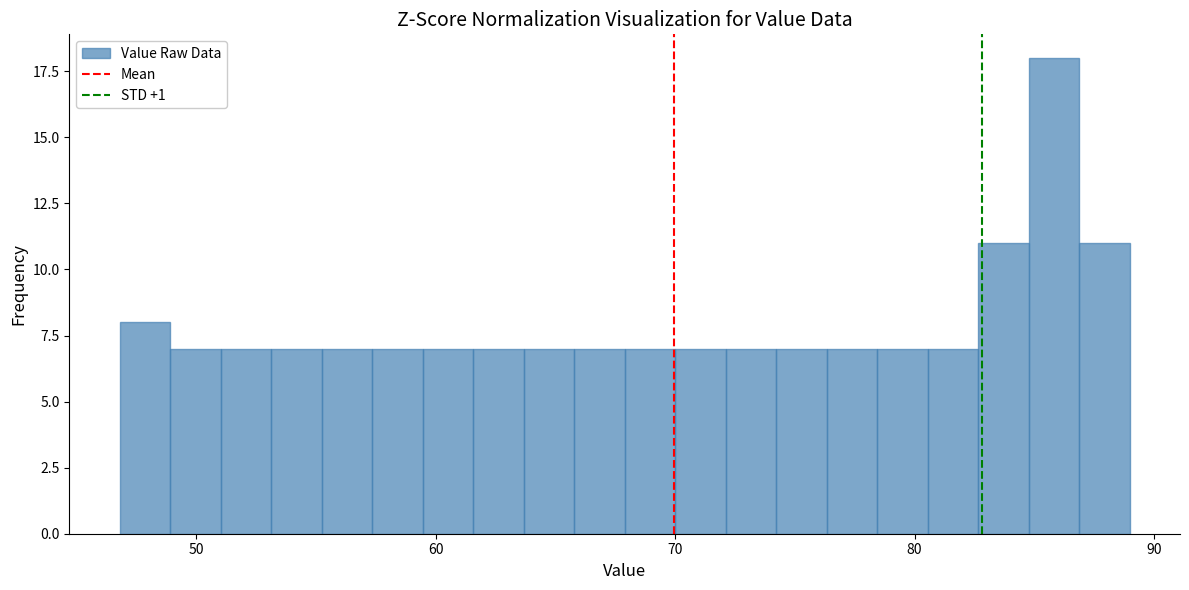

Around what value on the x-axis is the tallest bar? Give the approximate position of its centre, as read against the axis.

86